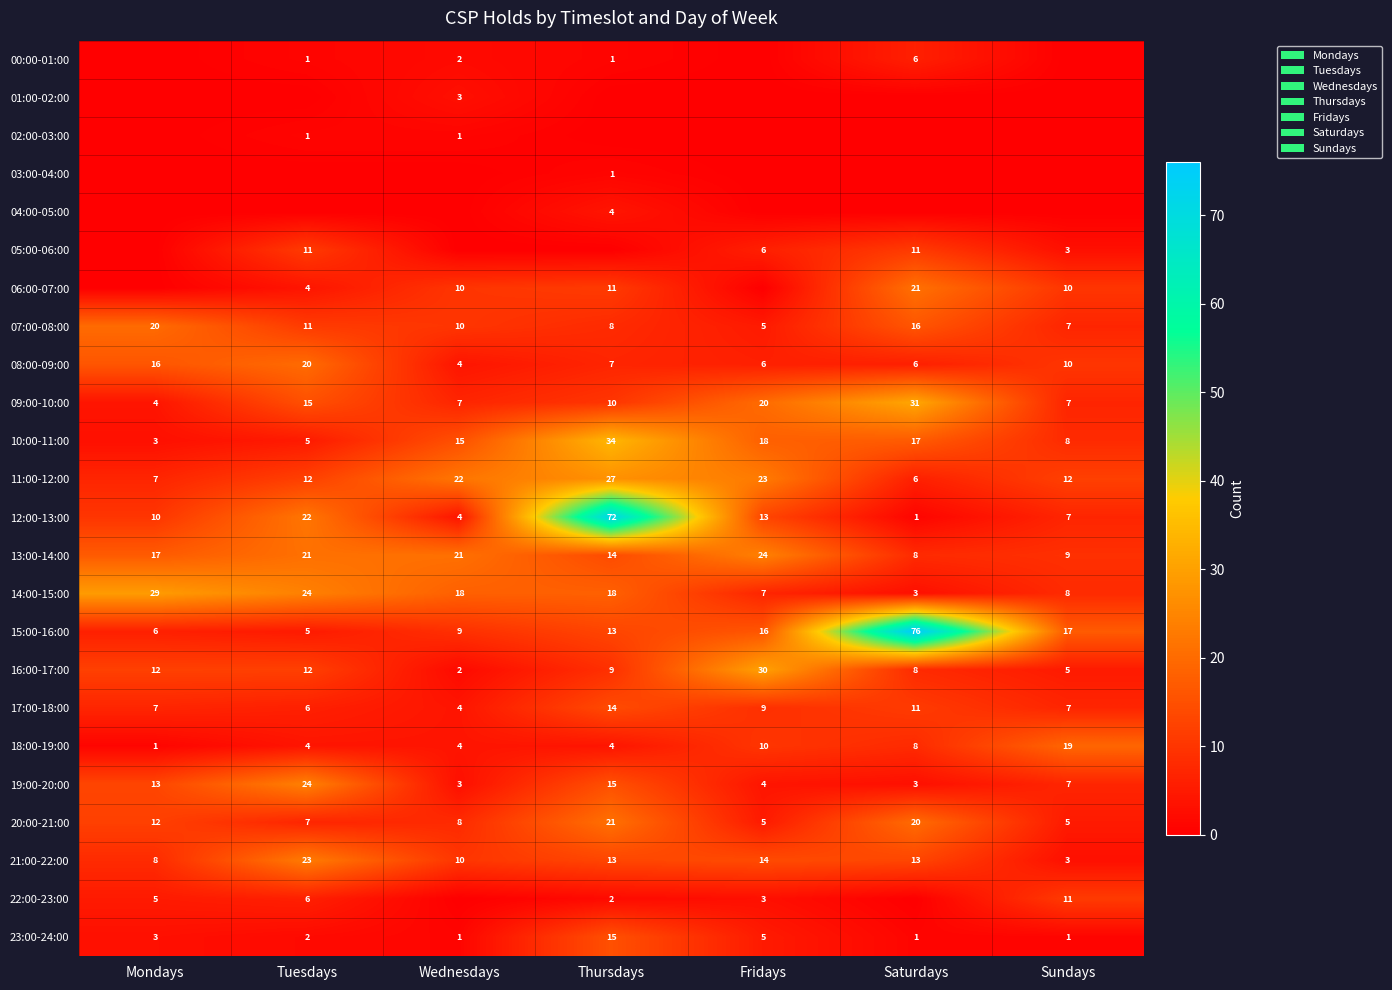

Count the number of data series in this chart.

24